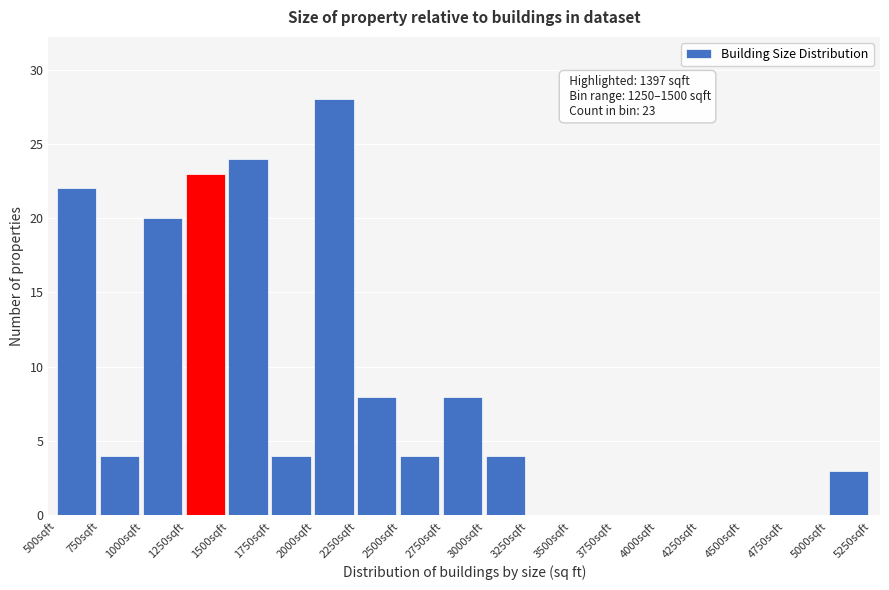

Which range on the x-axis has the tallest bar?

2000 to 2250